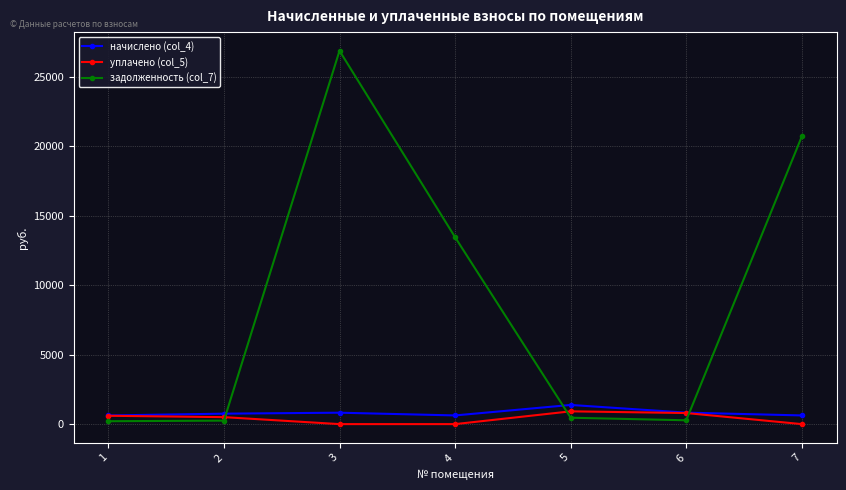

Which series ends up on top after the final intersection of задолженность (col_7) and начислено (col_4)?

задолженность (col_7)